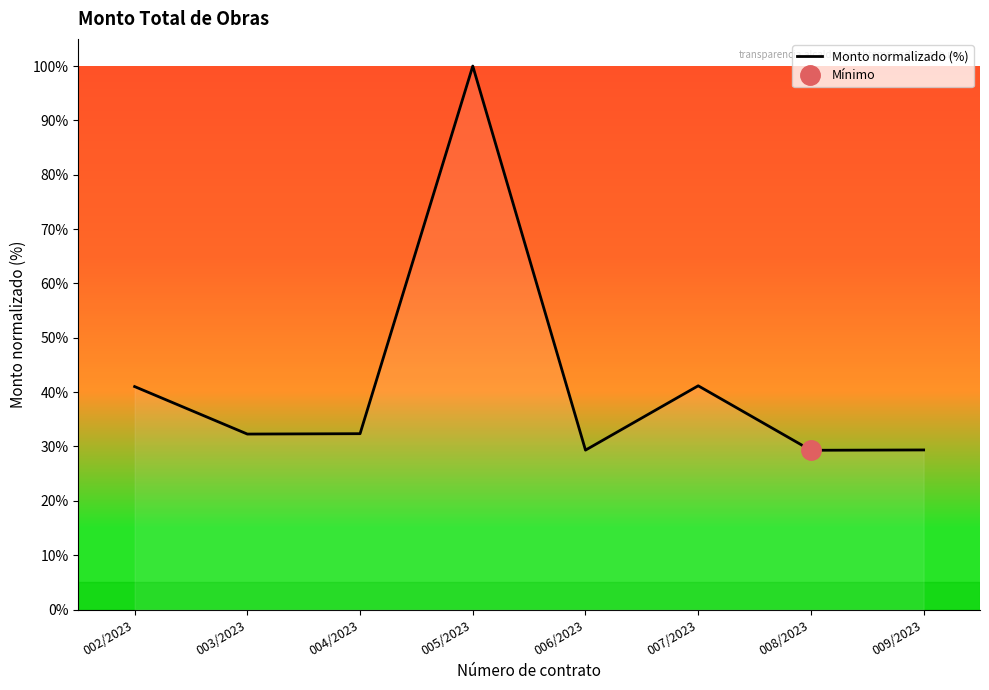

True or false: there are more than 2 points higher than both neighbors.

False